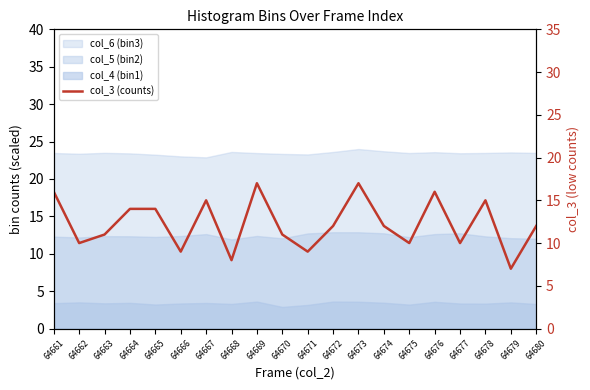

True or false: there are more than 0 points higher than both neighbors.

True